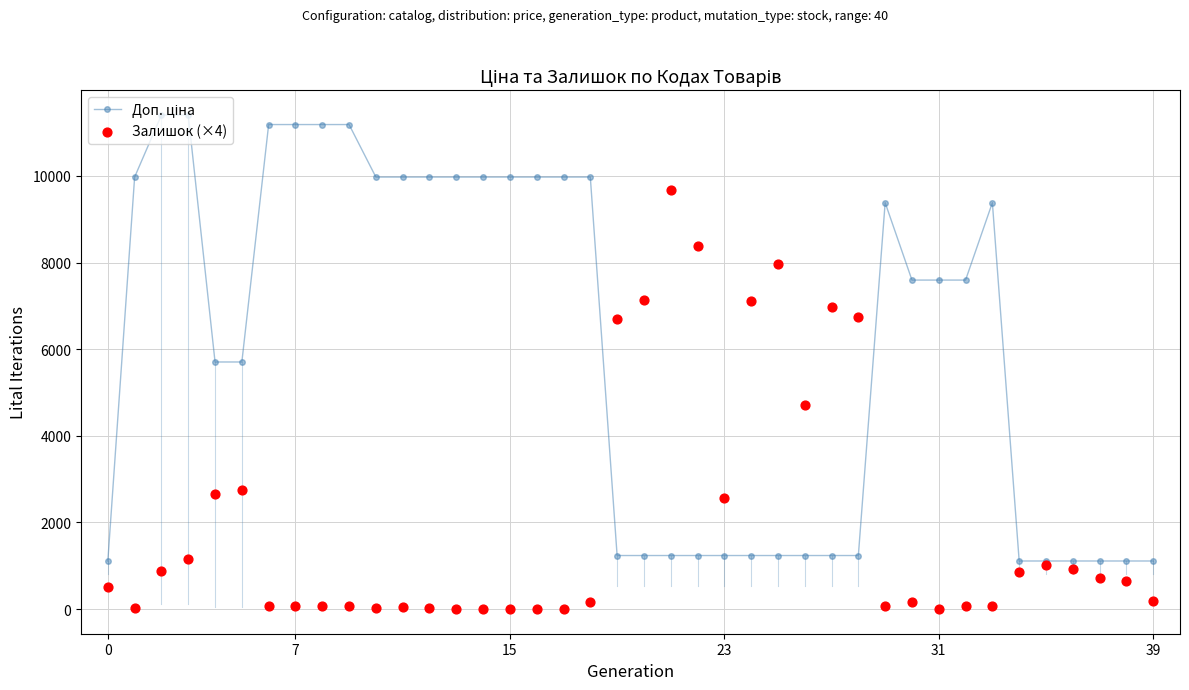

Which series has the largest Y range (max minus min)?

Доп. ціна